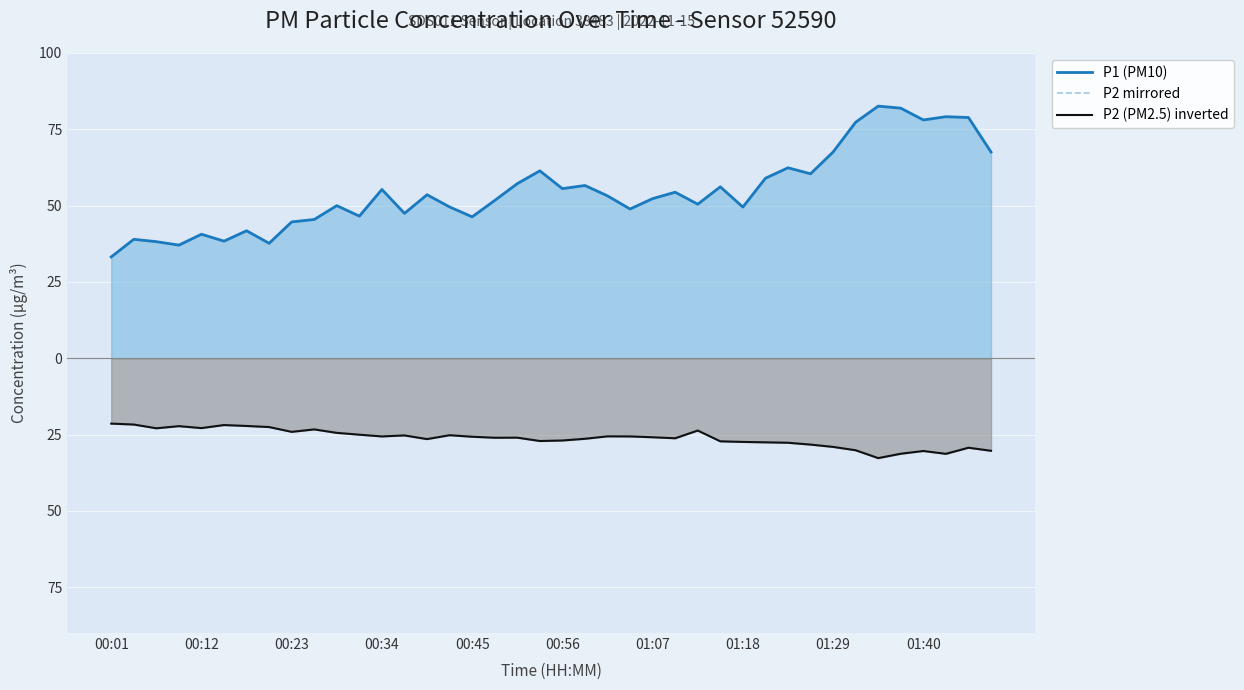

What is the spread (max minus min) of values at 26?

74.1